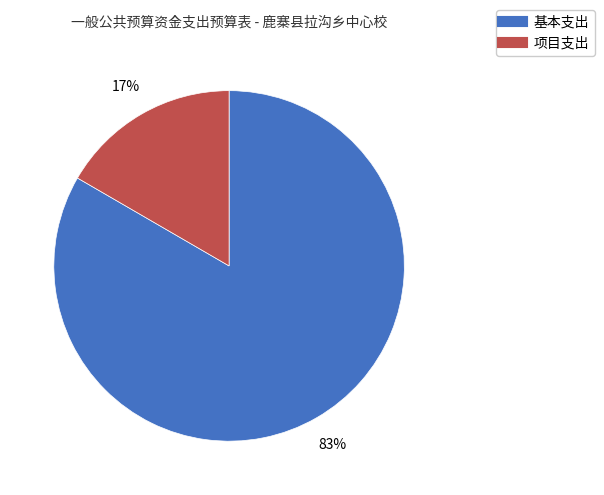

To the nearest percent, what is the average slice percentage?

50%